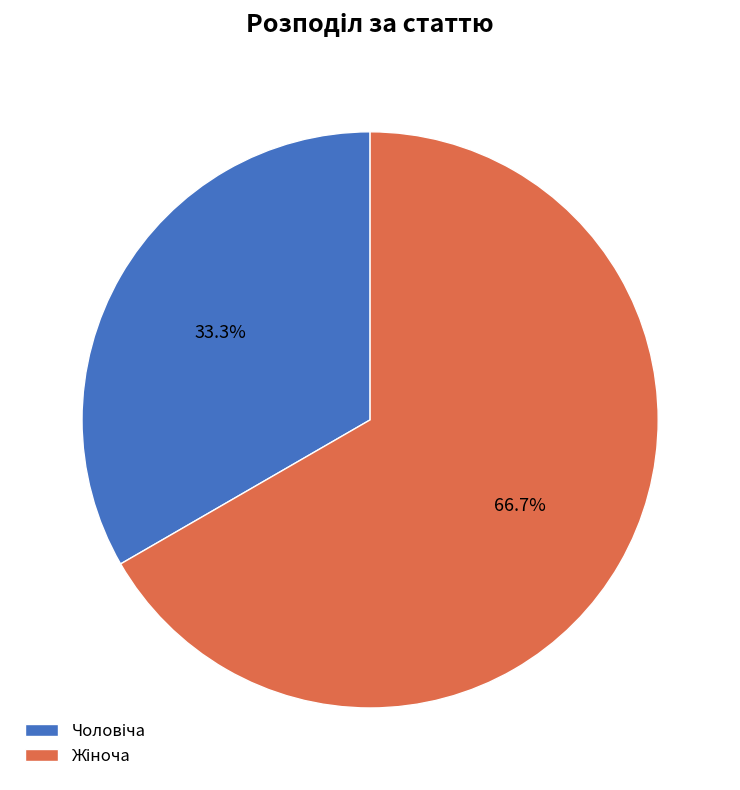

Is there any slice that represents more than half of the pie?

Yes